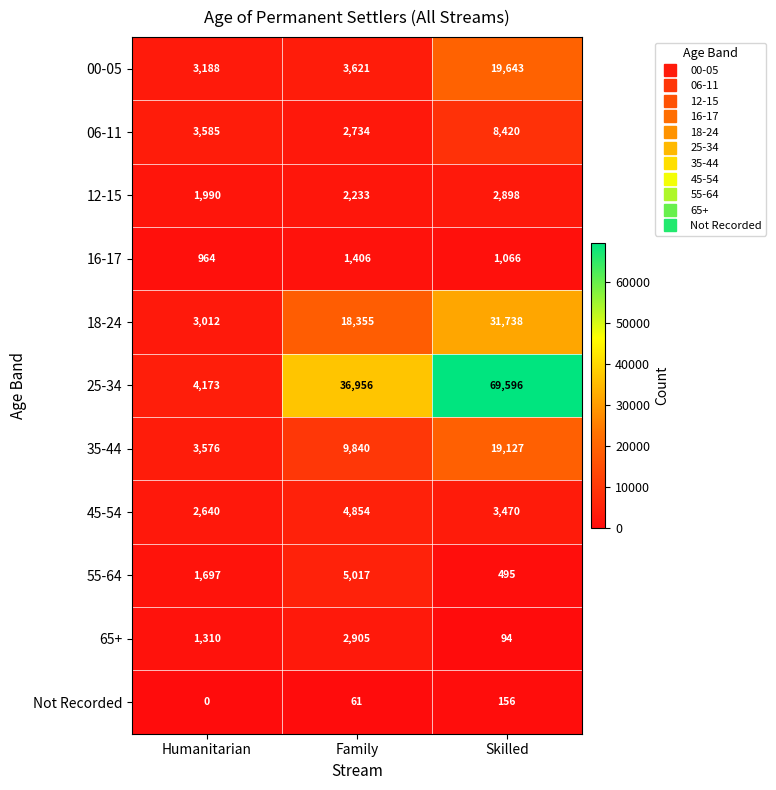

Is it true that Not Recorded equals 95 at Family?

False